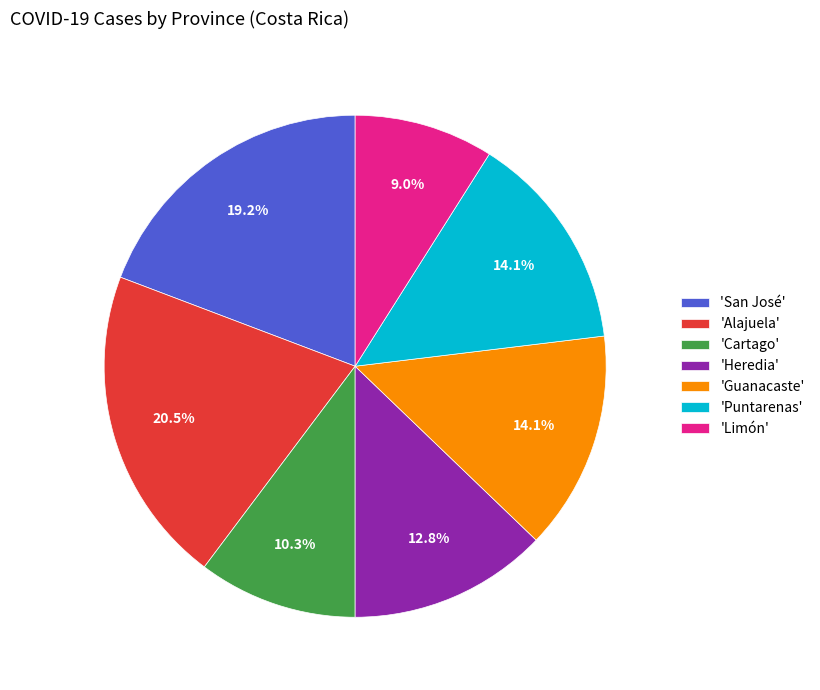

Between 'Alajuela' and 'Limón', which is larger?

'Alajuela'